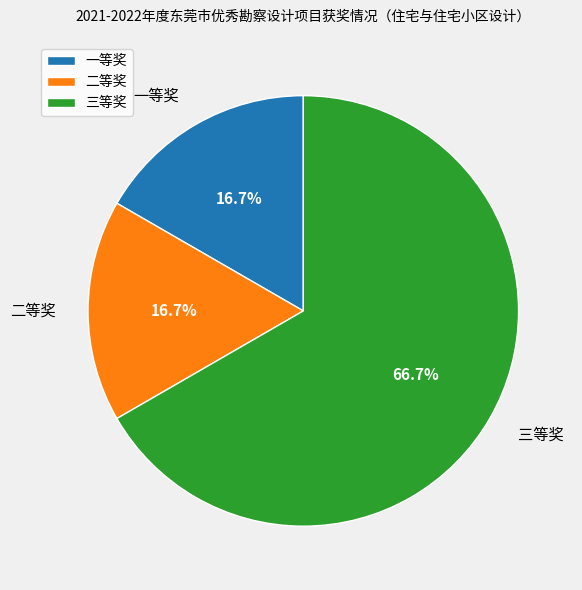

What is the total percentage of 三等奖 and 一等奖?

83.3%